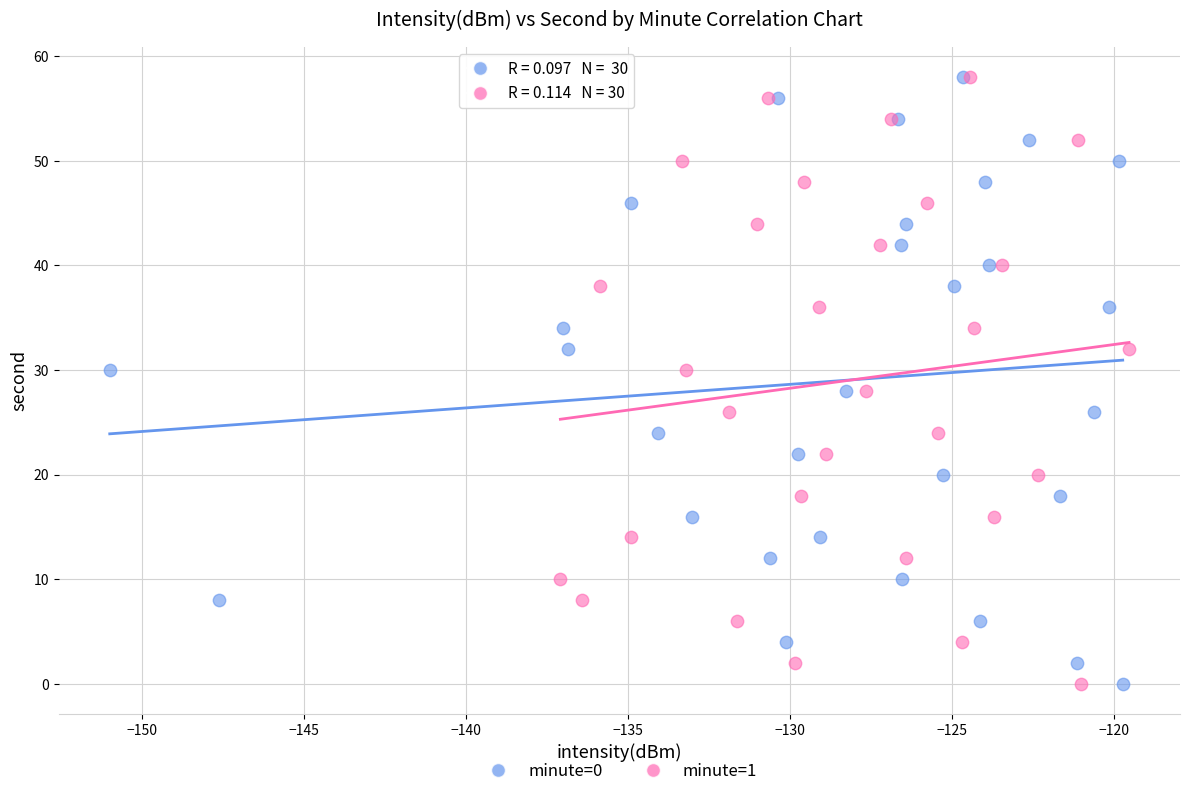

What are all the series names shown in the legend?

minute=0, minute=1